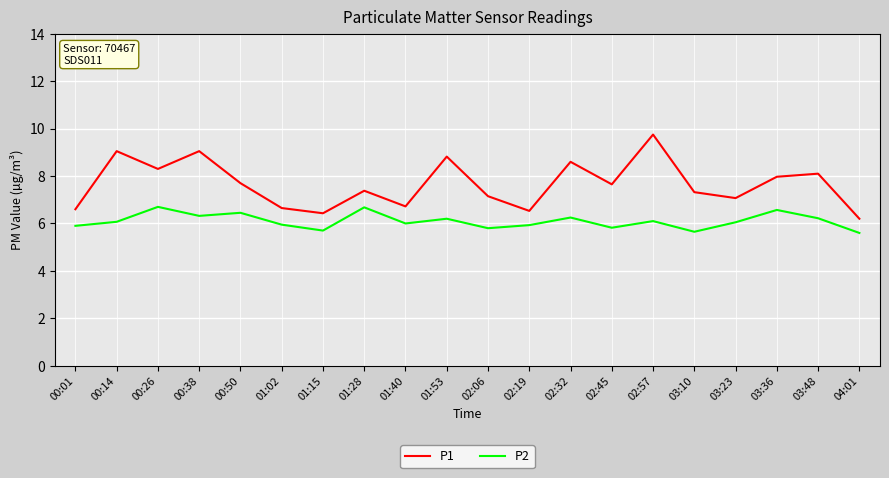

At 03:36, list the series in order from smallest to largest.

P2, P1